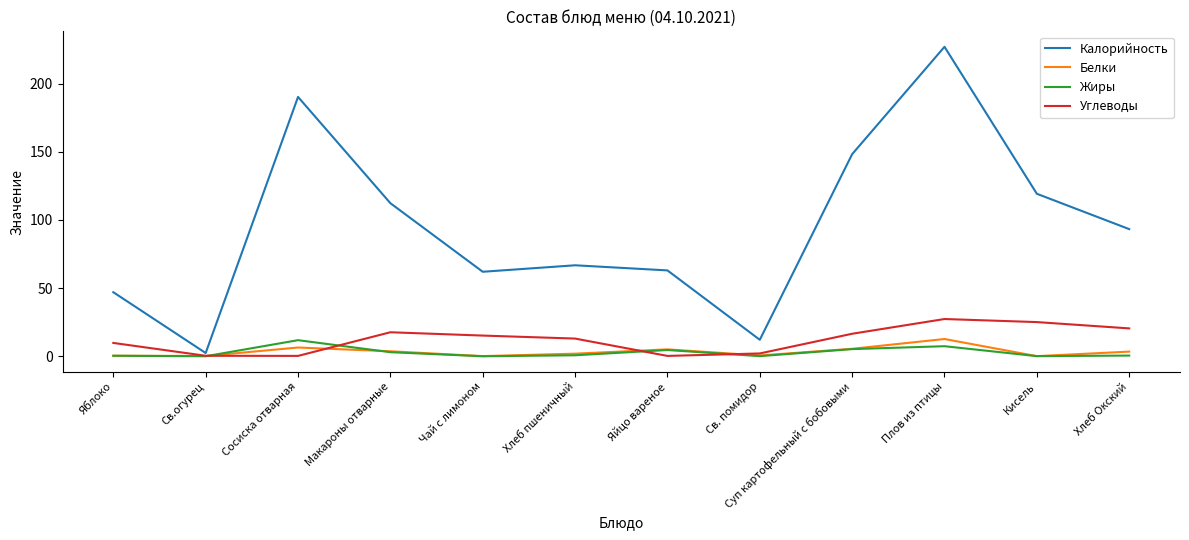

Where is the first local maximum for Белки?

Сосиска отварная